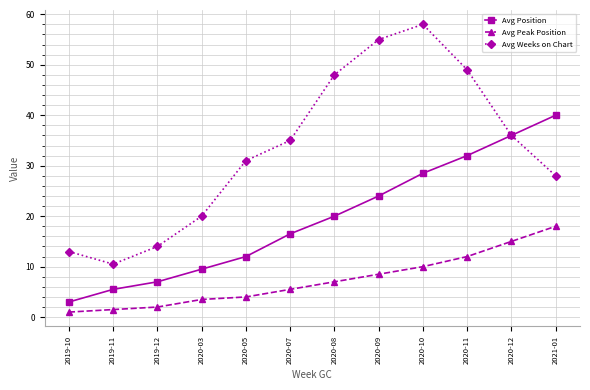

The value of Avg Weeks on Chart at 2020-03 is 20.0. True or false?

True